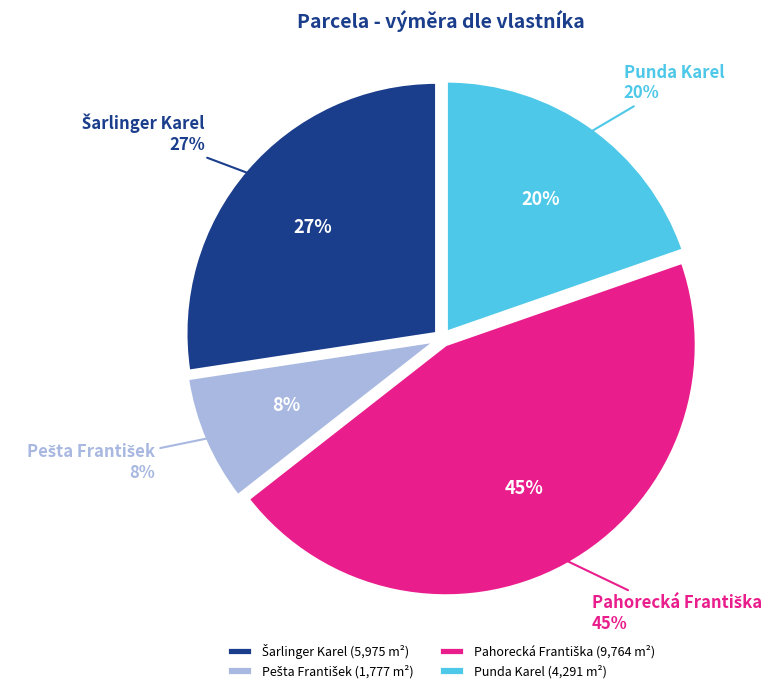

How much of the chart is everything except Pahorecká Františka?

55.2%